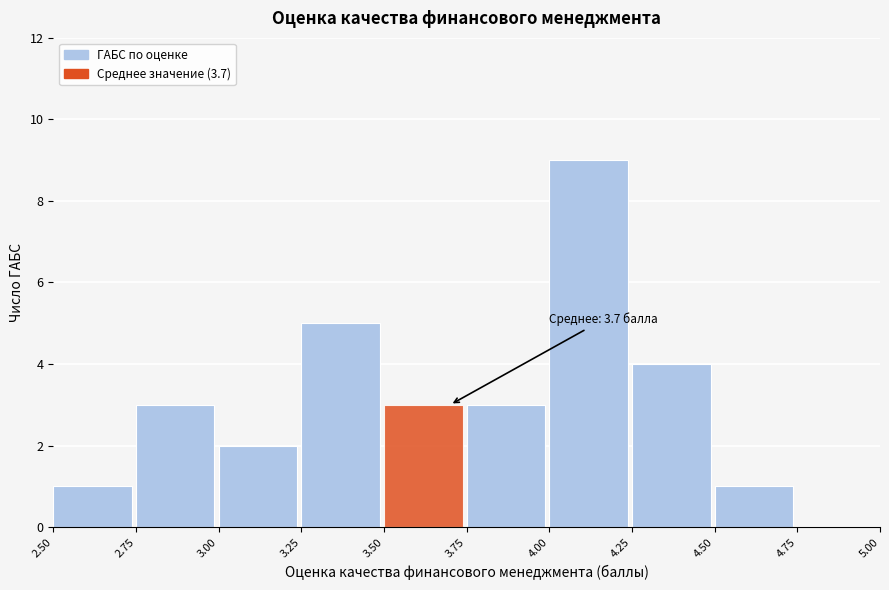

Over which range of the x-axis is the bar tallest?

4.00 to 4.25